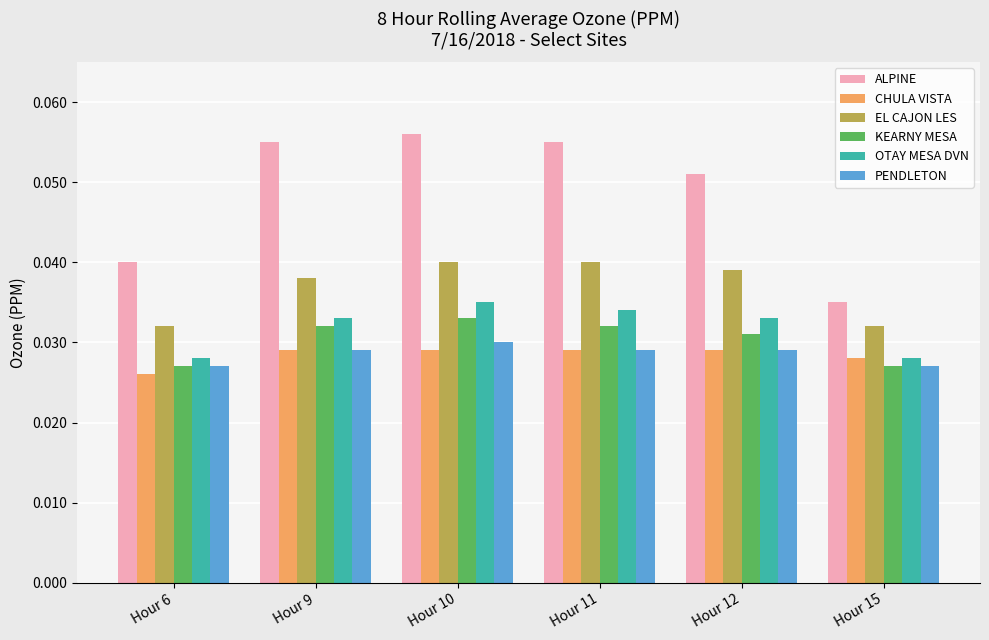

The value of ALPINE at Hour 12 is 0.0. True or false?

False